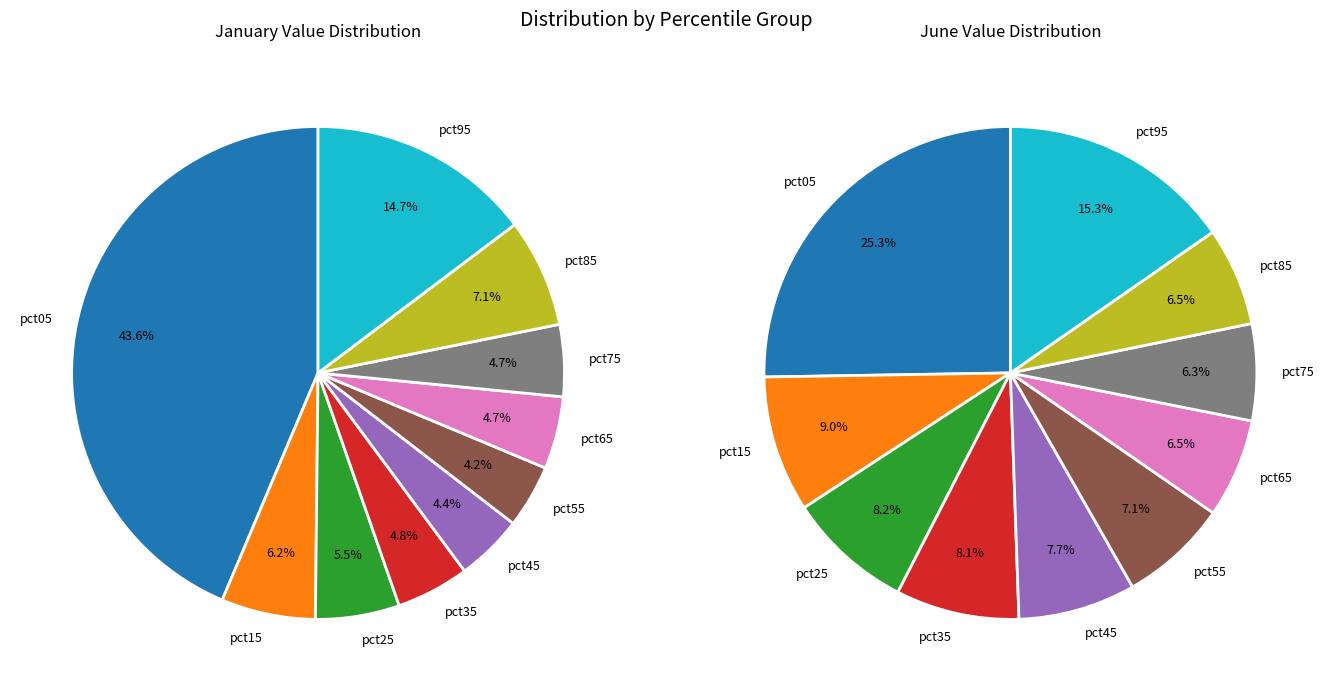

To the nearest percent, what portion does pct85 represent?

6%